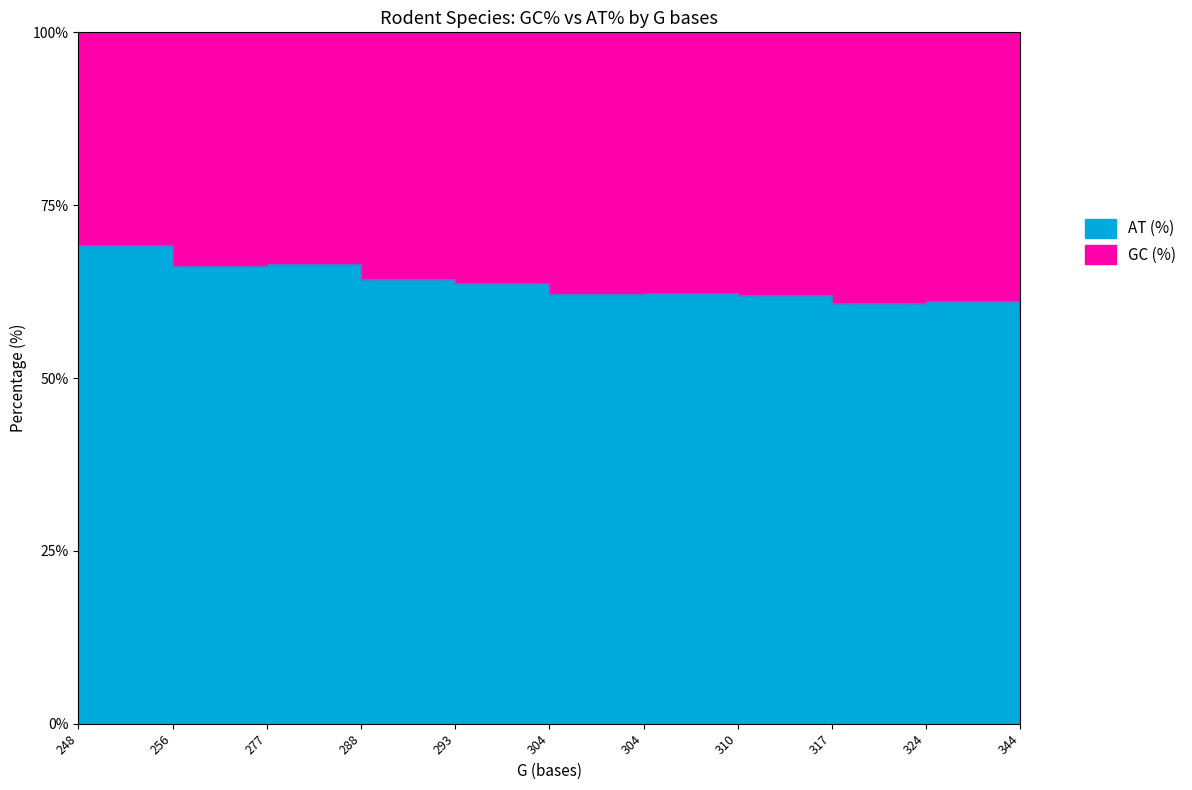

Rank the series by their maximum value, from highest to lowest.

AT (%), GC (%)